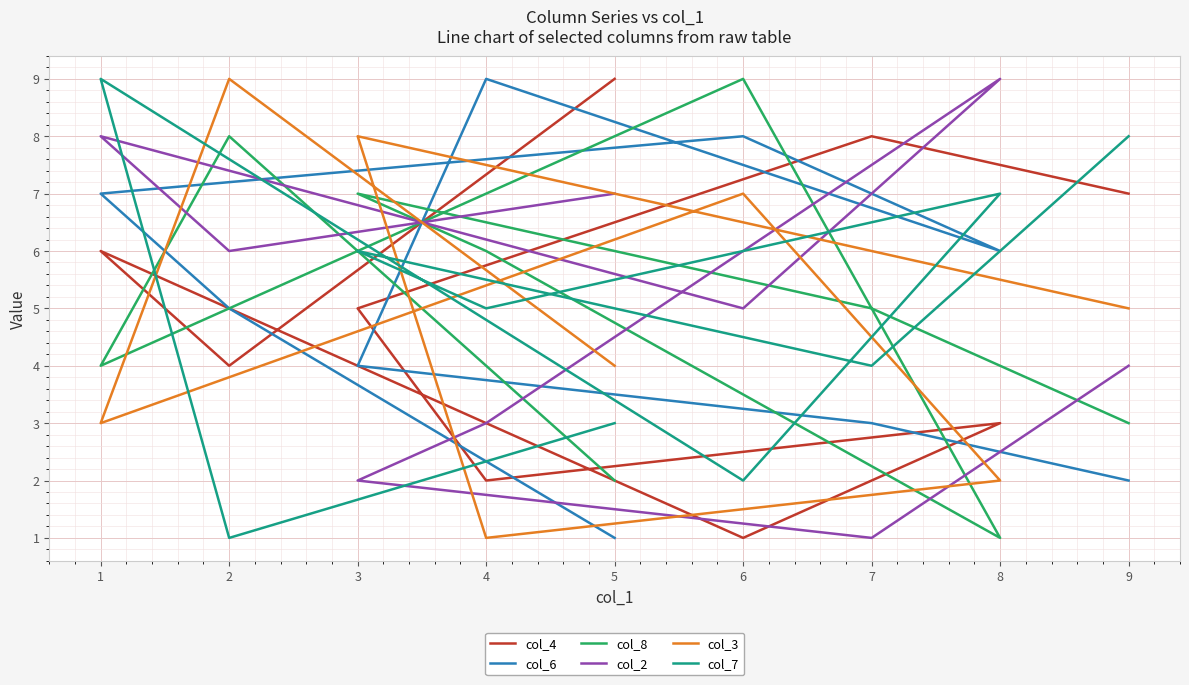

Is the value of col_4 at 6 greater than the value of col_3 at 9?

No